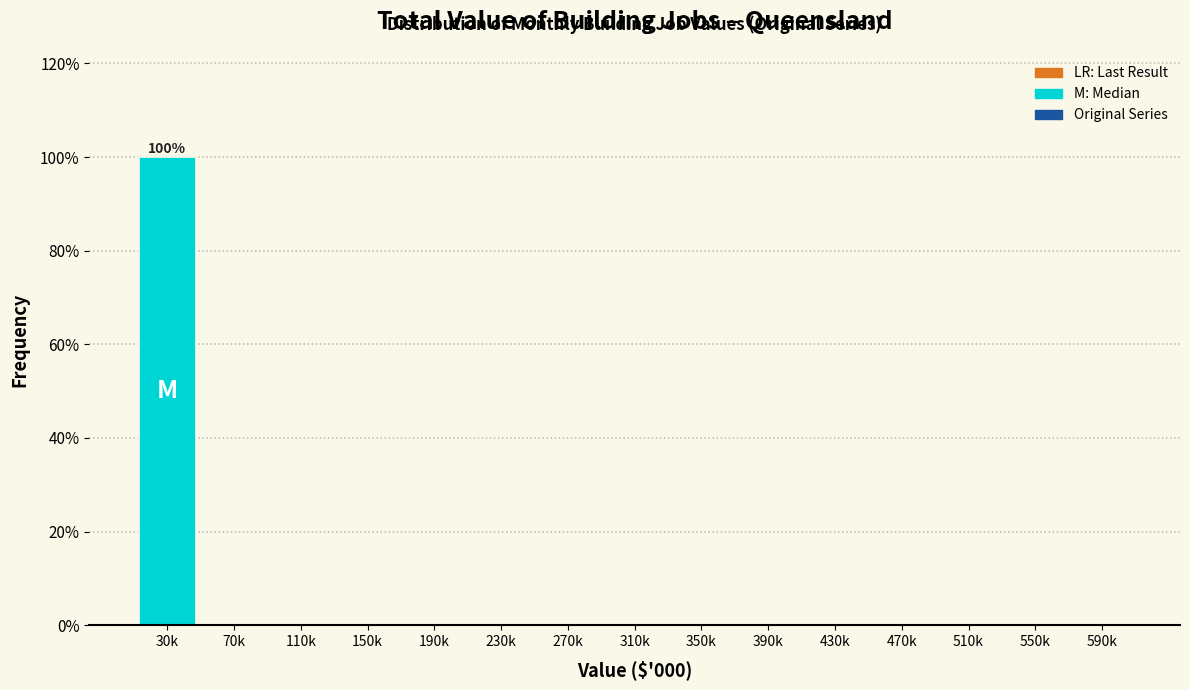

Reading right to left, transcribe all the data shown in this chart.

590k=0	550k=0	510k=0	470k=0	430k=0	390k=0	350k=0	310k=0	270k=0	230k=0	190k=0	150k=0	110k=0	70k=0	30k=100